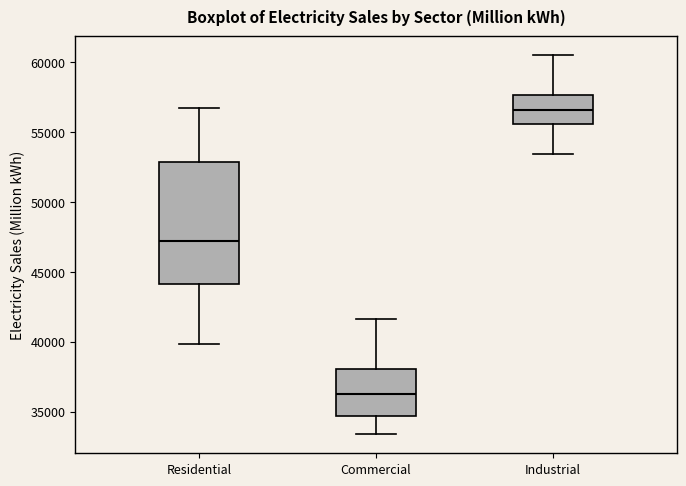

Reading left to right, read every box against the y-axis: the position of its median line, the range the box covers, and the ends of its whiskers. The values are not printed on the chart, so give them approximately, as read against the axis.

Residential: median 47000, box 44000 to 53000, whiskers 40000 to 56500
Commercial: median 36500, box 34500 to 38000, whiskers 33500 to 41500
Industrial: median 56500, box 55500 to 57500, whiskers 53500 to 60500